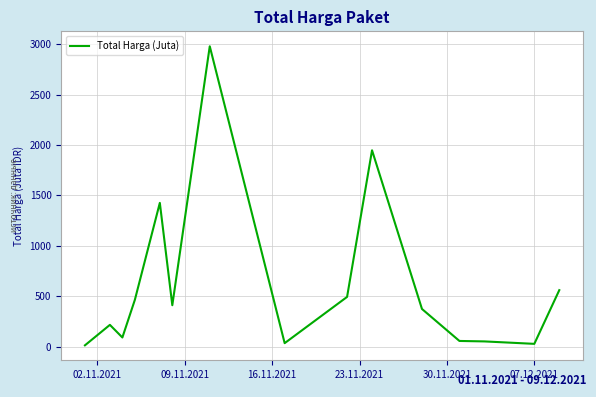

What is the difference between the maximum and minimum values?

2966.2